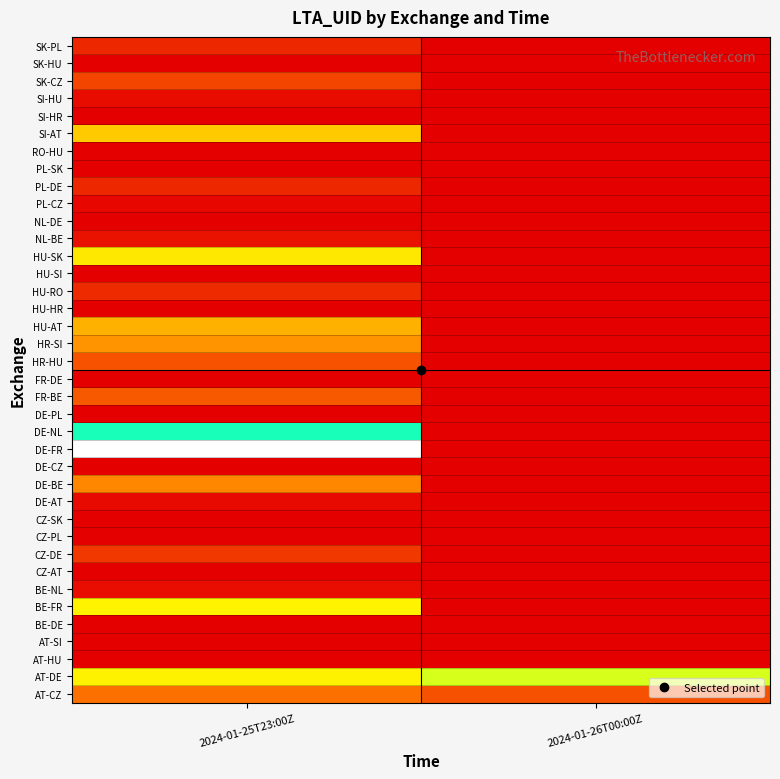

At how many categories does at least one series exceed 2902?

1